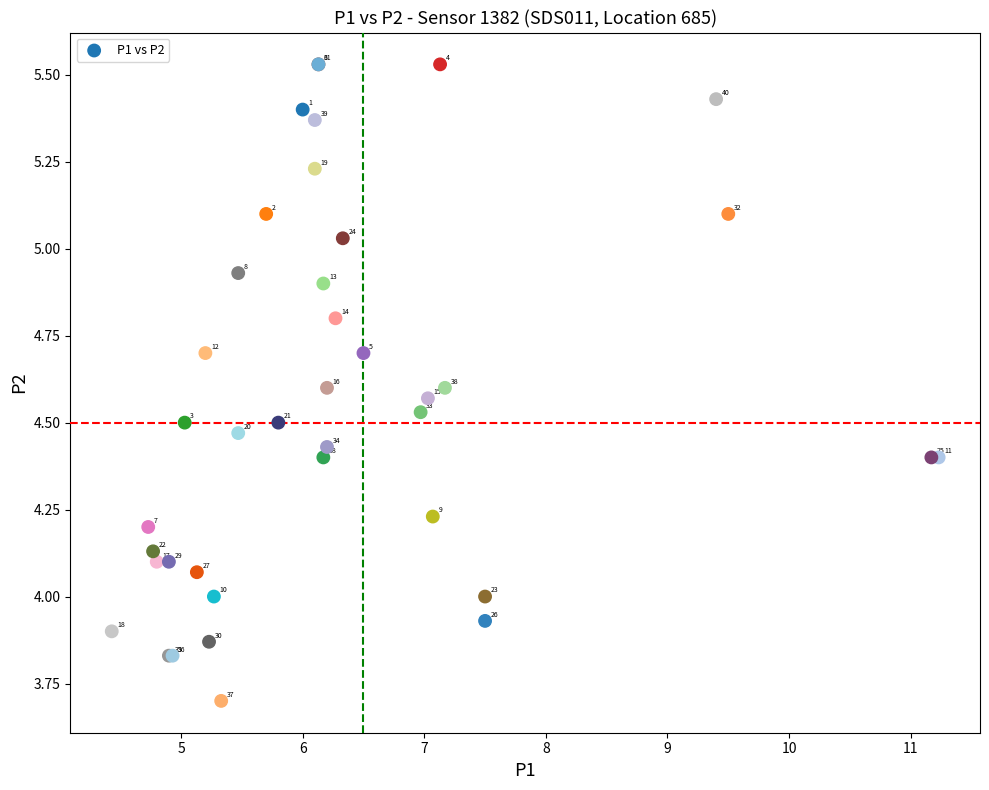

What Y value in the scatter plot is closest to 4?

4.0